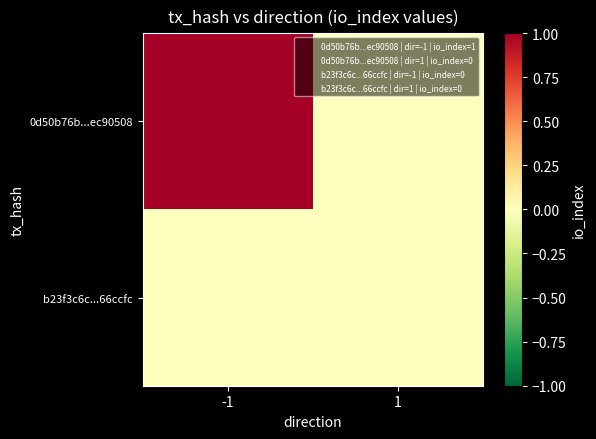

Reading left to right, transcribe all the data shown in this chart.

0d50b76b...ec90508: -1=1	1=0
b23f3c6c...66ccfc: -1=0	1=0